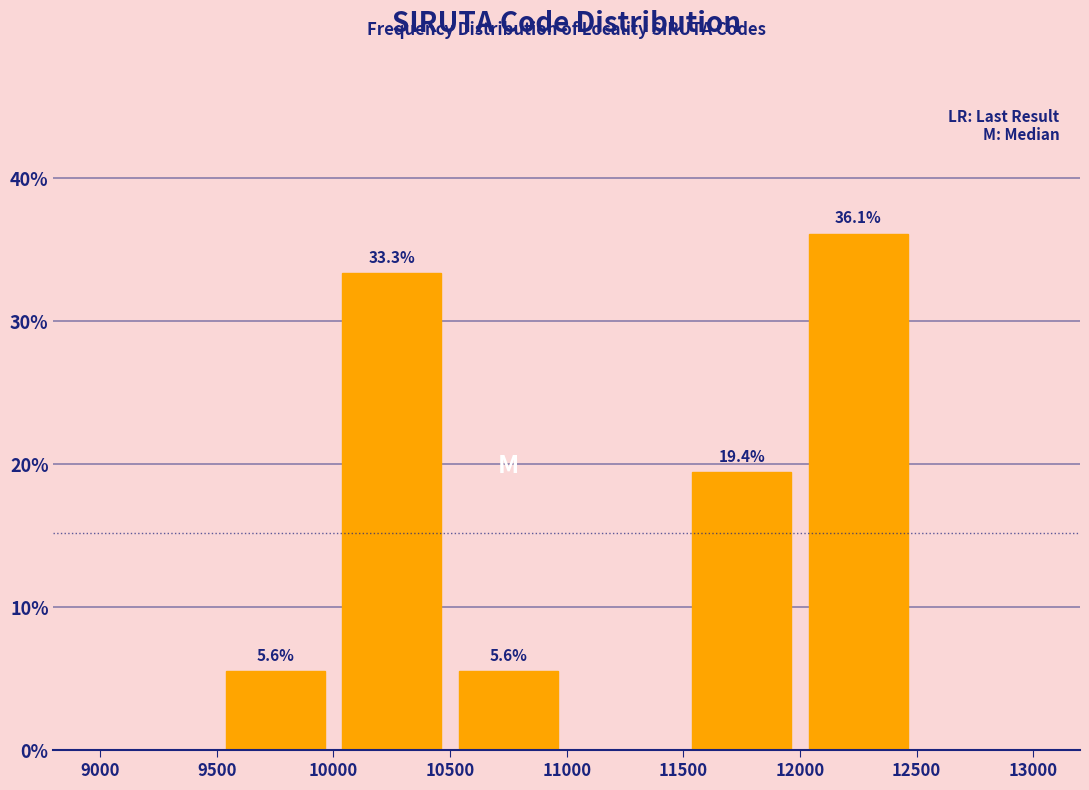

Over which range of the x-axis is the bar tallest?

12000 to 12500